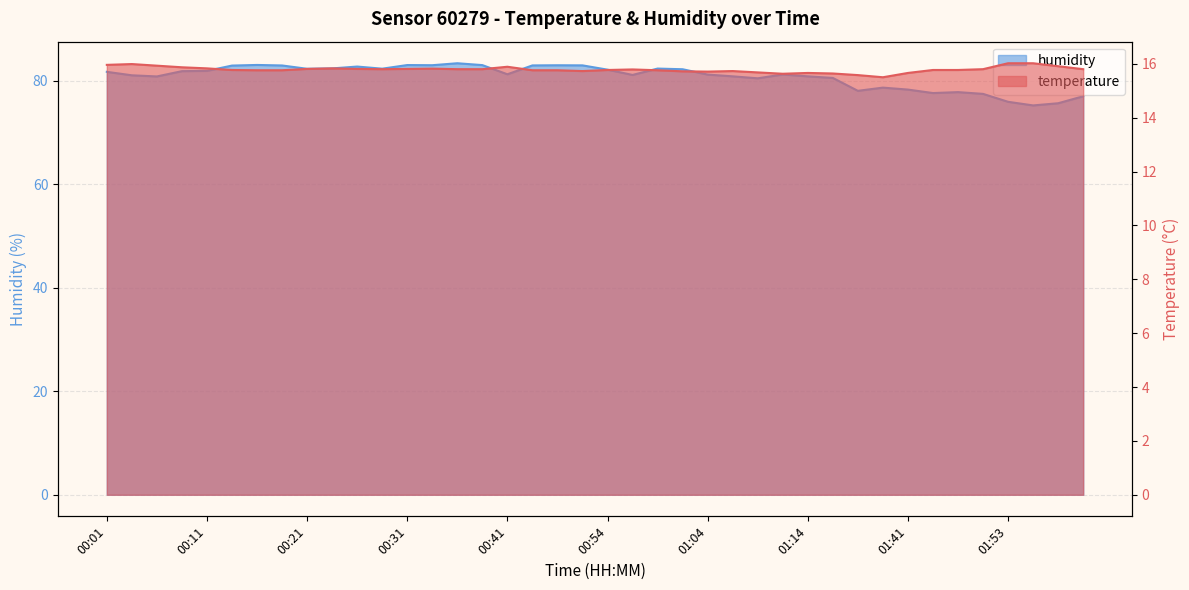

Read the humidity value at 01:07.

80.9